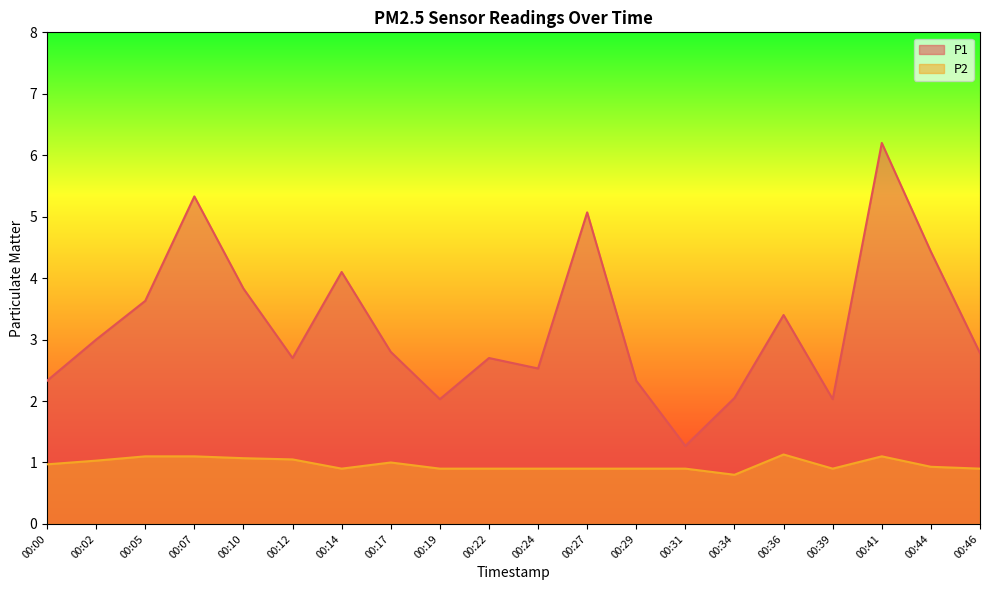

What is the total value across all series at 00:22?

3.6